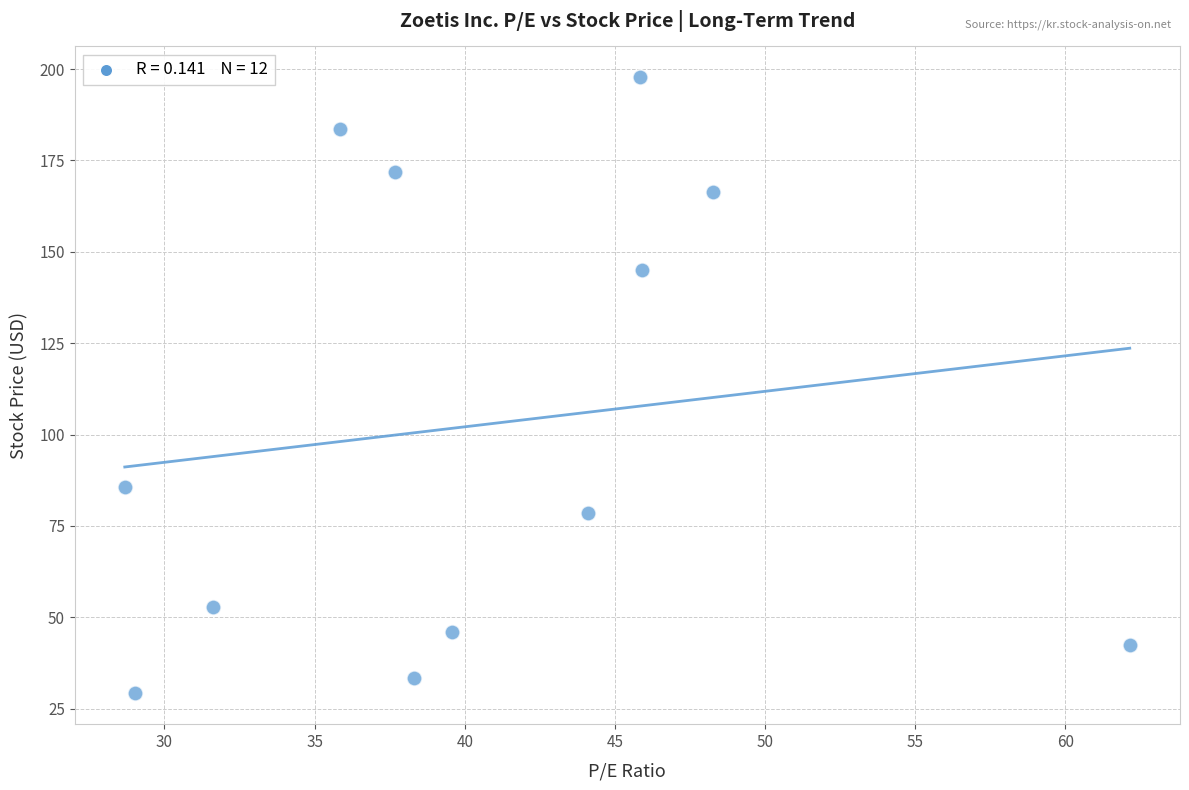

What is the range of X values (max minus min)?

33.5